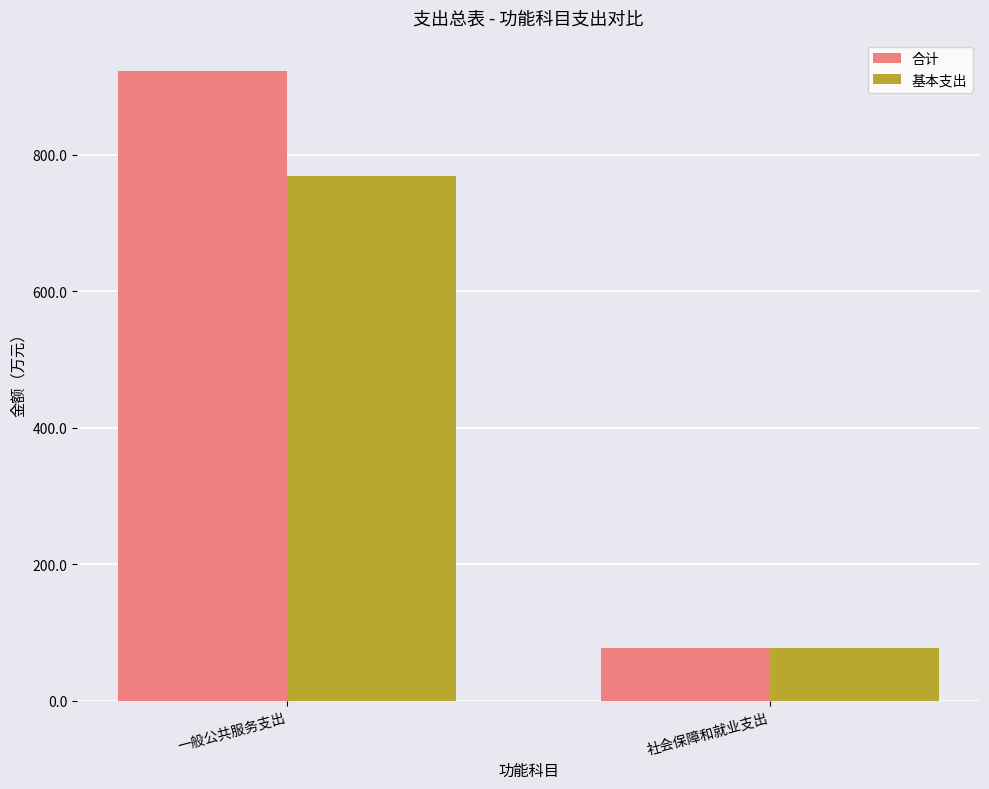

At which label is 基本支出 closest to 423?

社会保障和就业支出